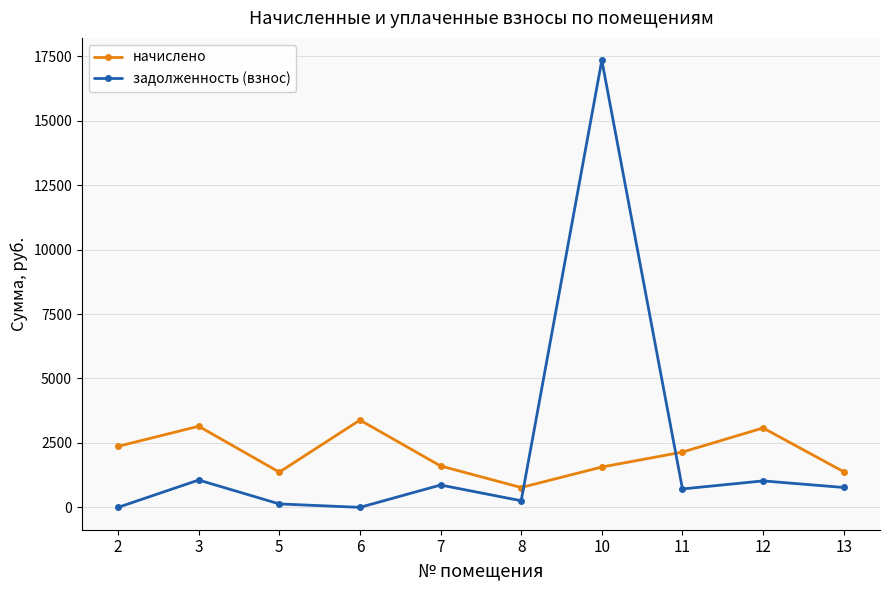

At which category is the sum across all series the highest?

10